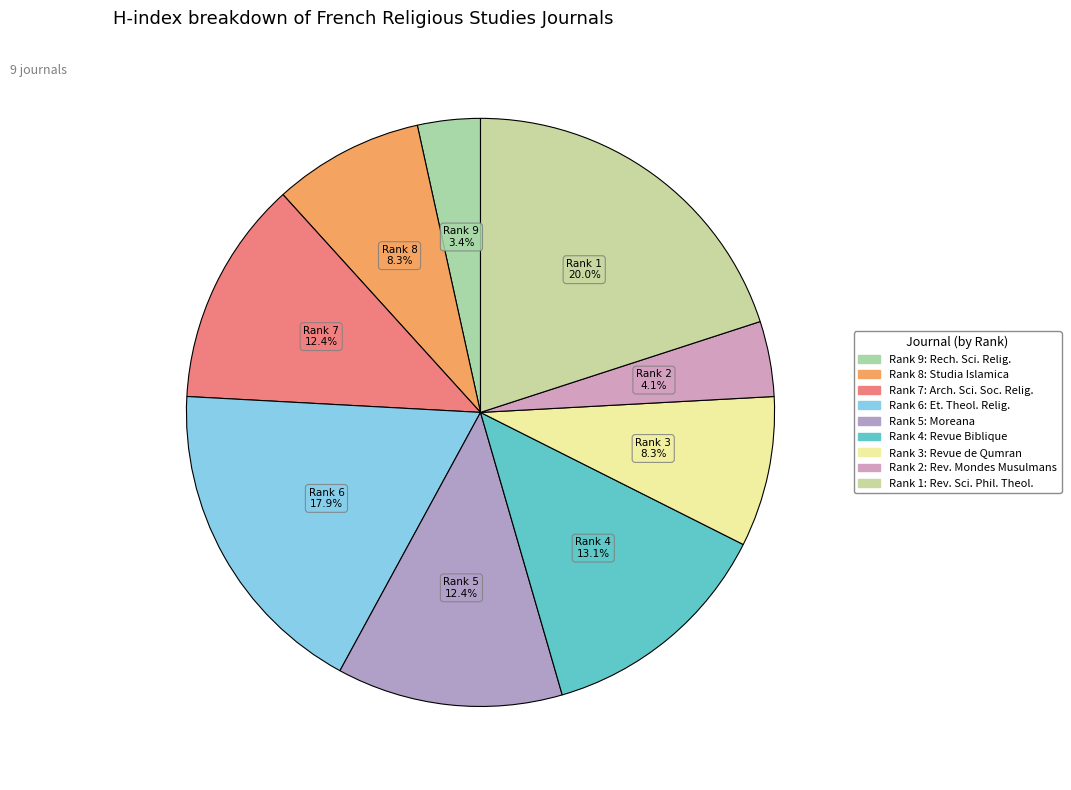

Which slice is the smallest?

Recherches de Science Religieuse